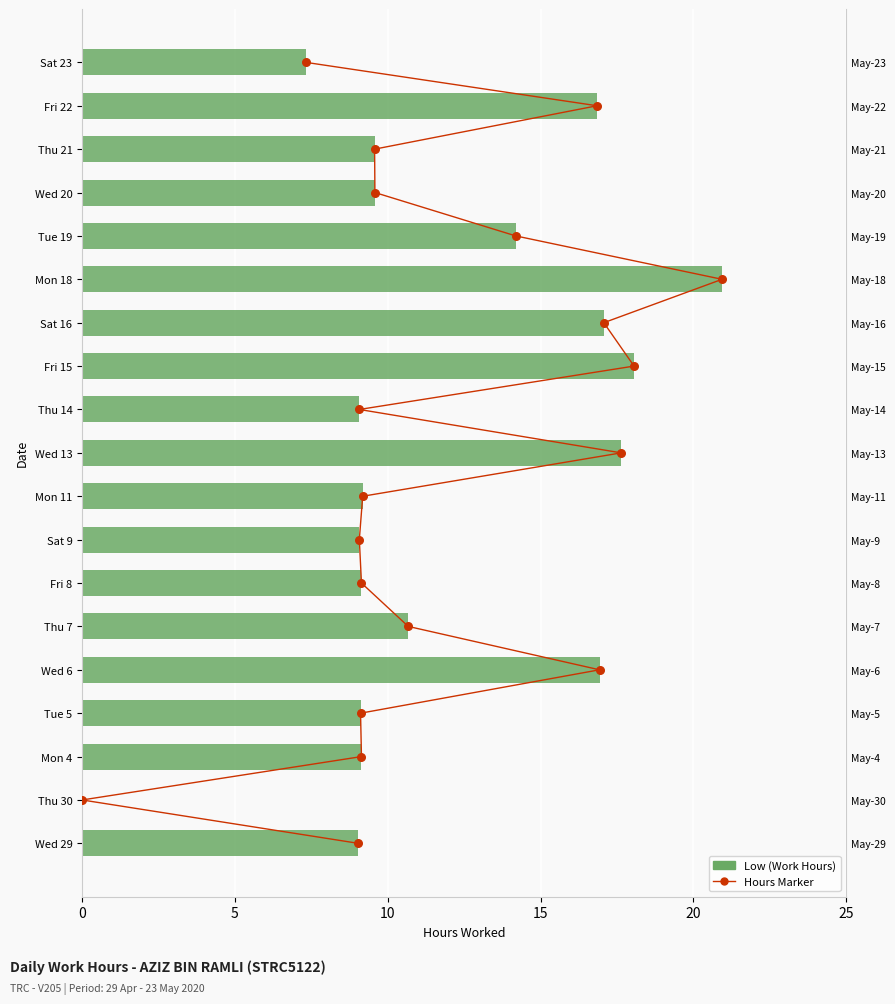

Which series has the widest spread of Y values?

Low (Work Hours)